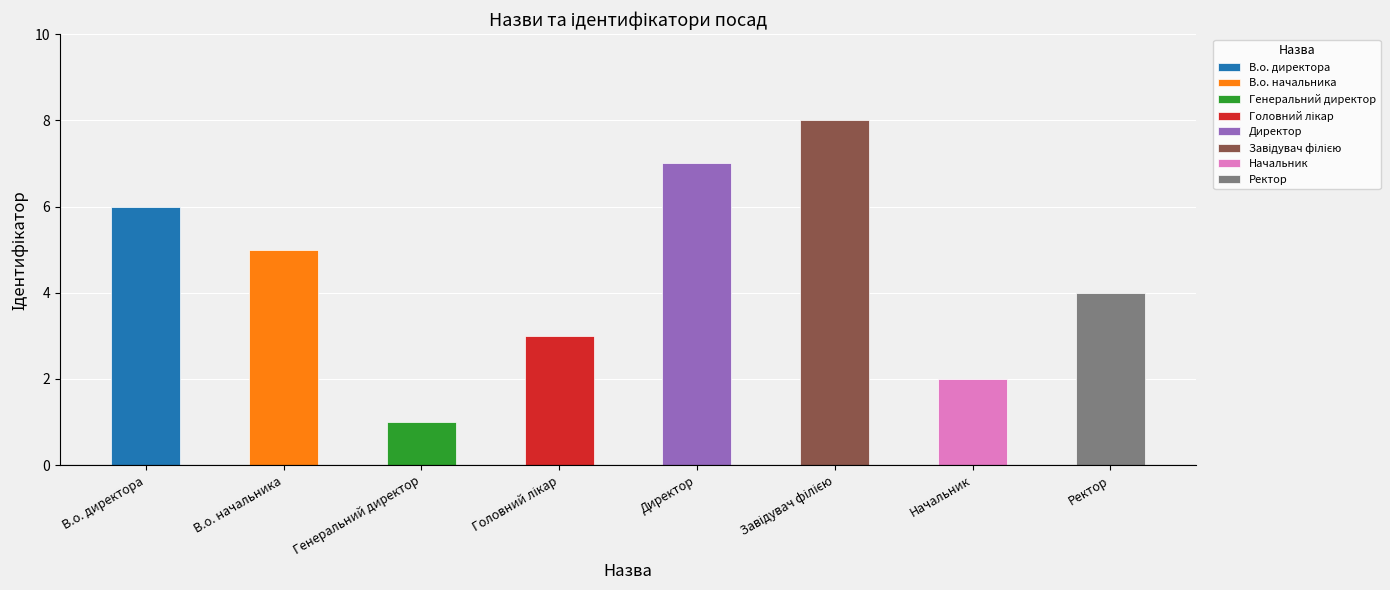

Is it true that the value at Генеральний директор is 1?

True